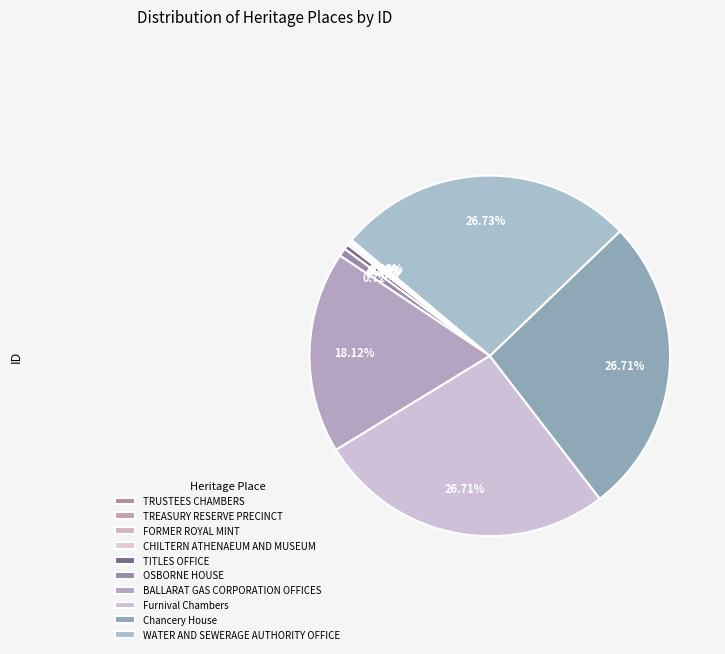

Which slice is the largest?

WATER AND SEWERAGE AUTHORITY OFFICE